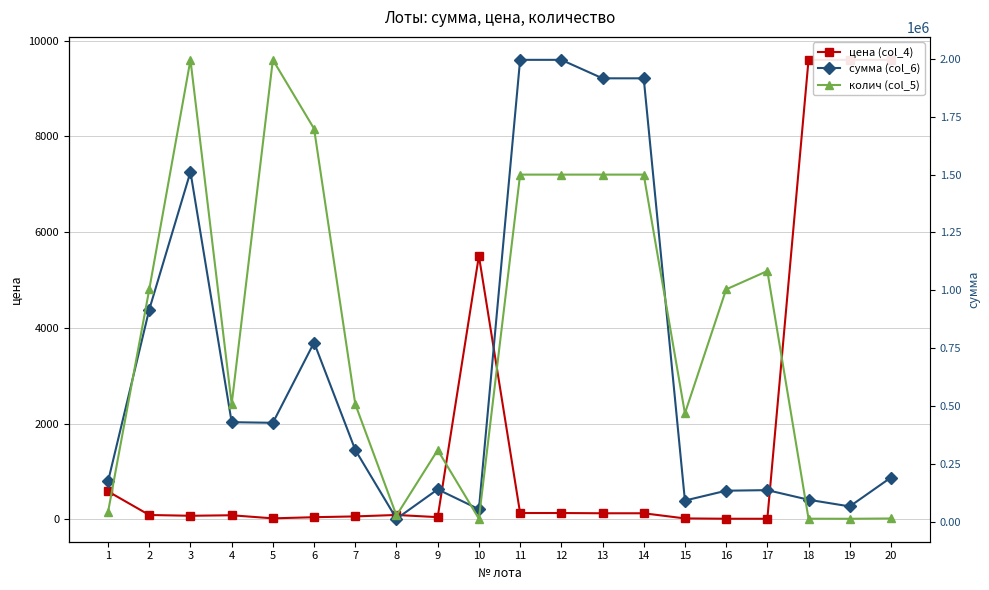

How many lines are shown in the chart?

3